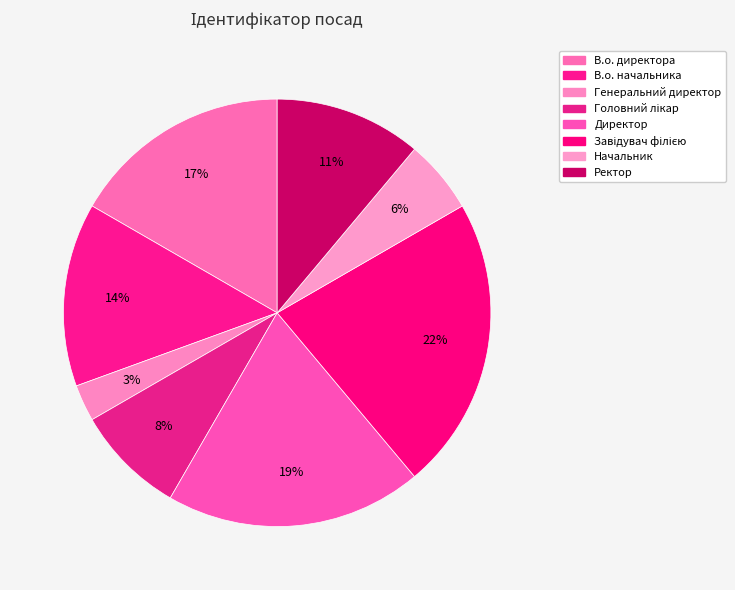

Approximately how many times larger is the value at В.о. начальника compared to Директор?

0.7